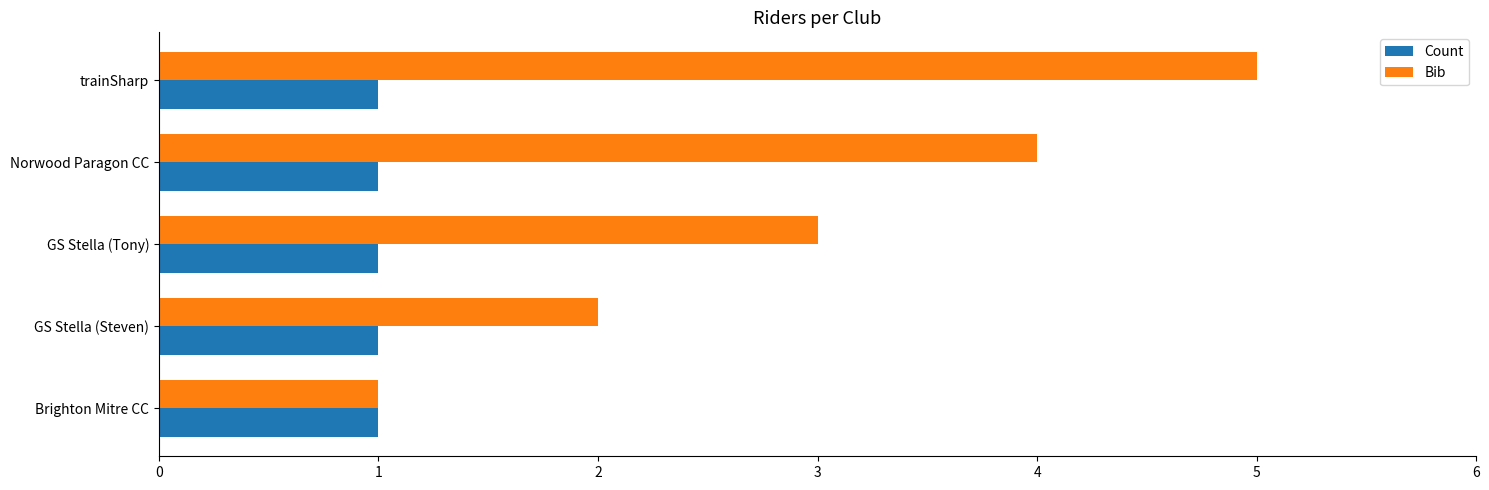

What is the sum of all Bib values?

15